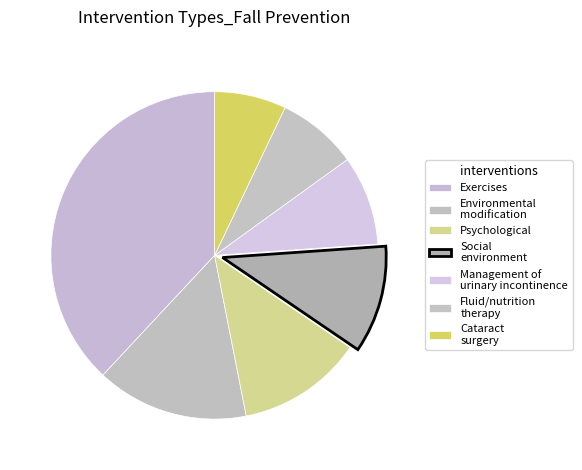

To the nearest percent, what is the difference between the largest and smallest slice percentages?

31%